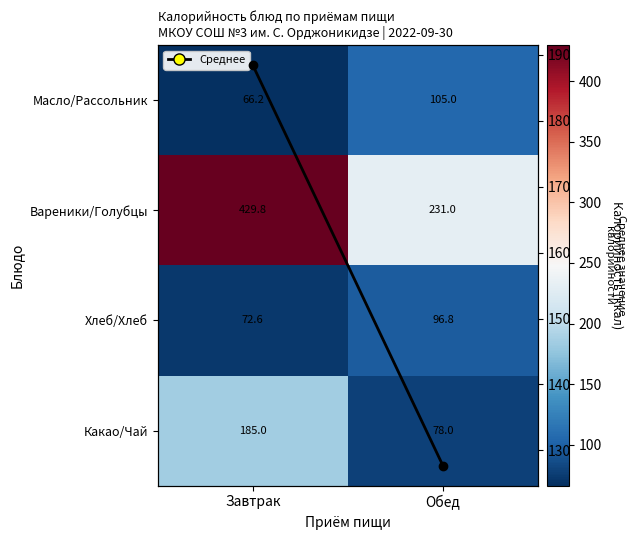

What is the sum of the Среднее по приёму пищи values at Завтрак and Обед?

316.1